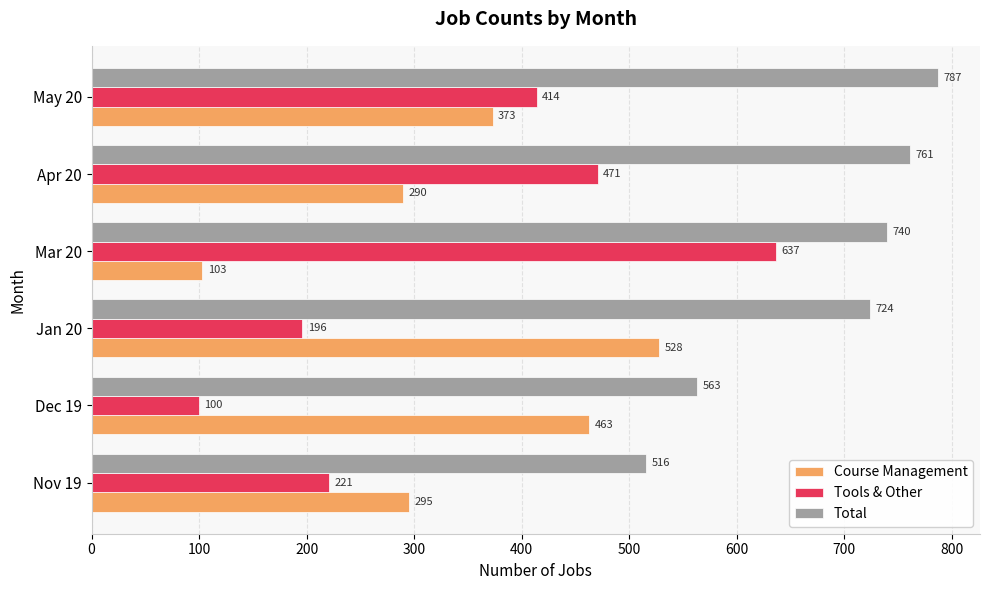

What is the lowest value of the Tools & Other series?

100